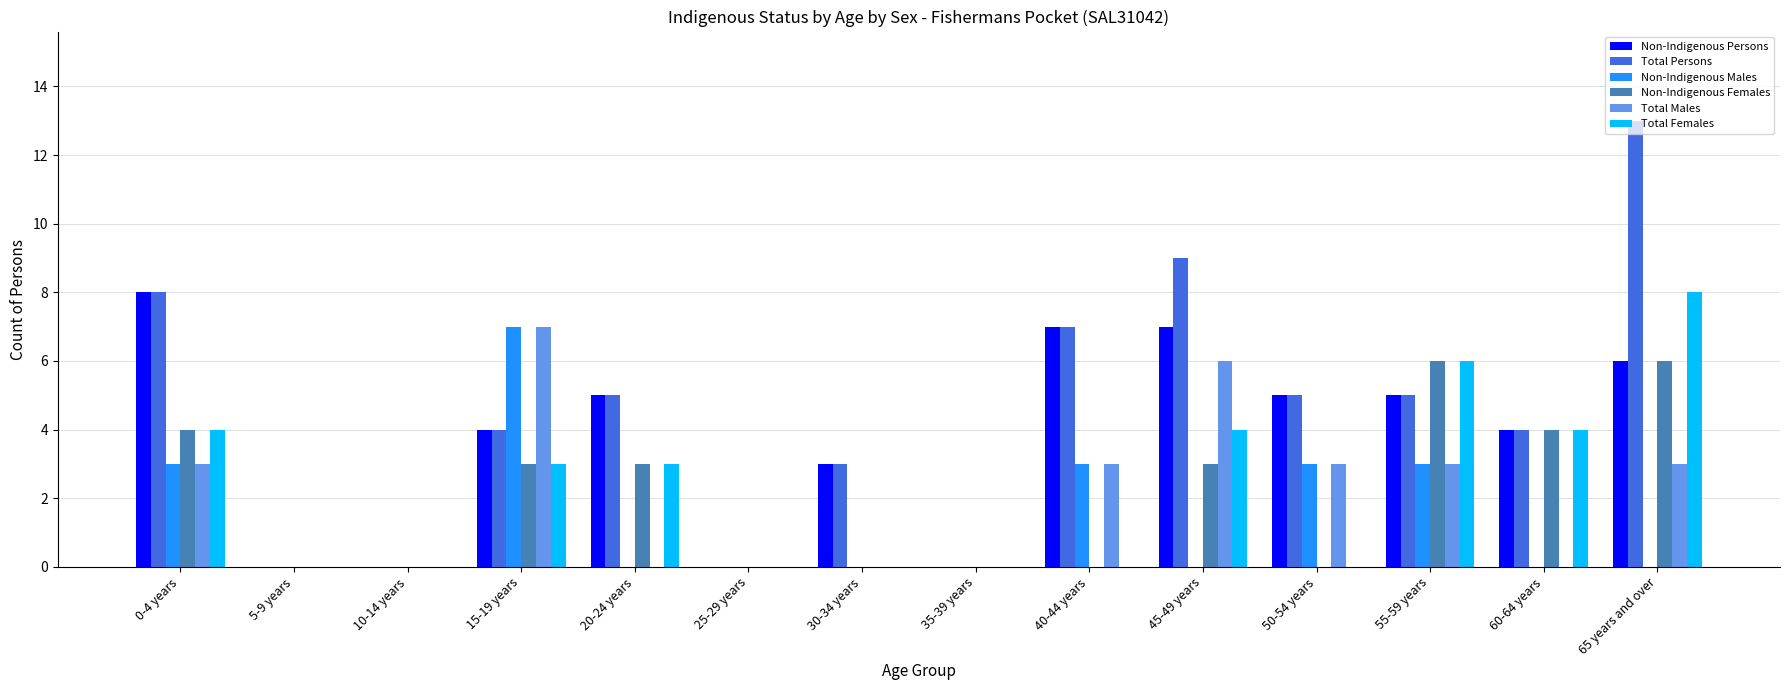

How many data points does each series have?

14